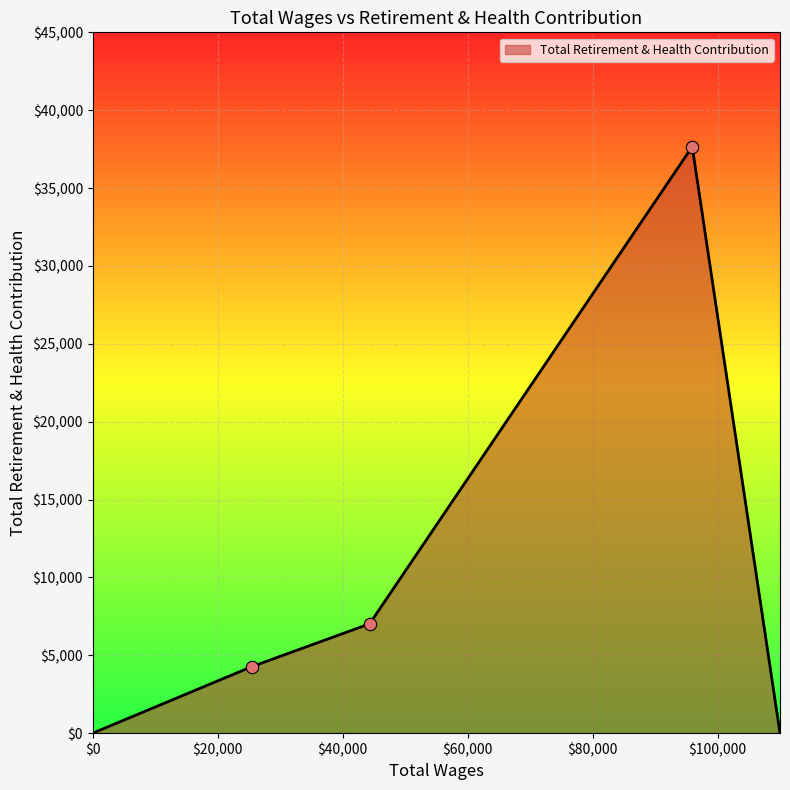

How many interior local peaks (higher than both neighbors) does the data have?

1